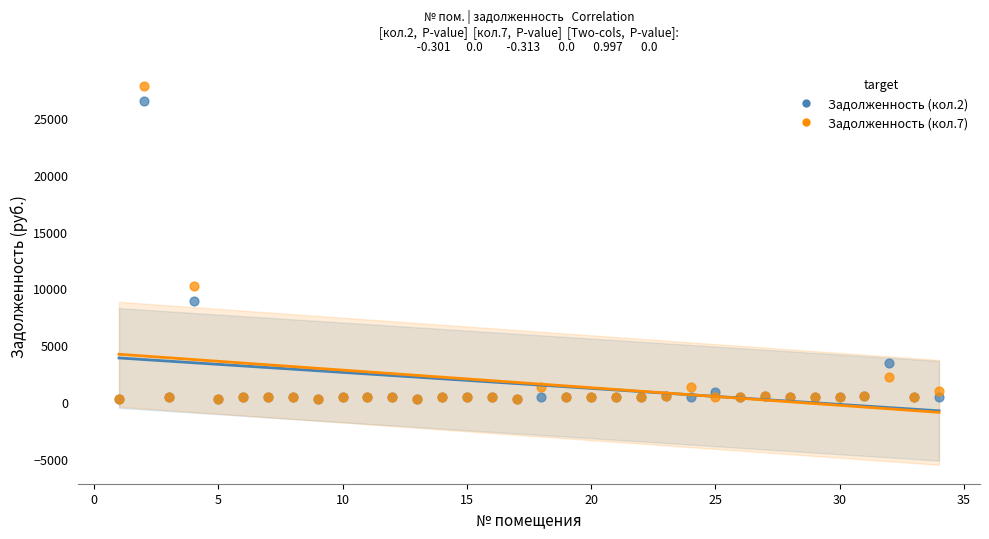

Across all series, what Y value is closest to 14085?

10260.9